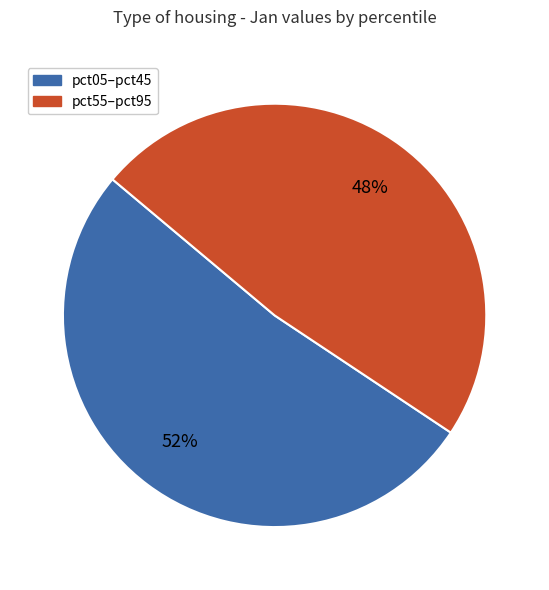

What percentage is the pct05–pct45 slice, to the nearest percent?

52%